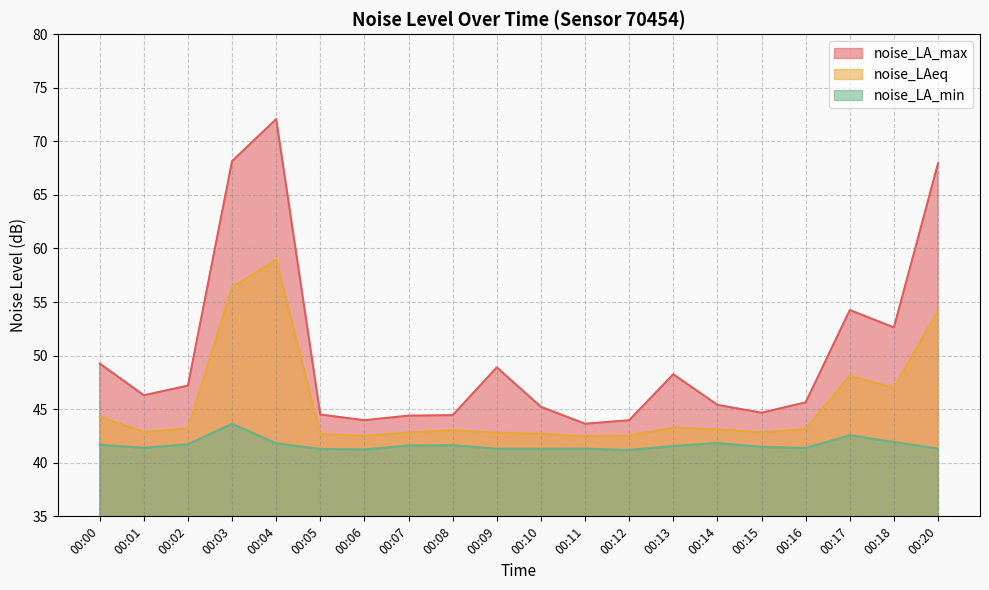

Rank the series by their average value, from lowest to highest.

noise_LA_min, noise_LAeq, noise_LA_max